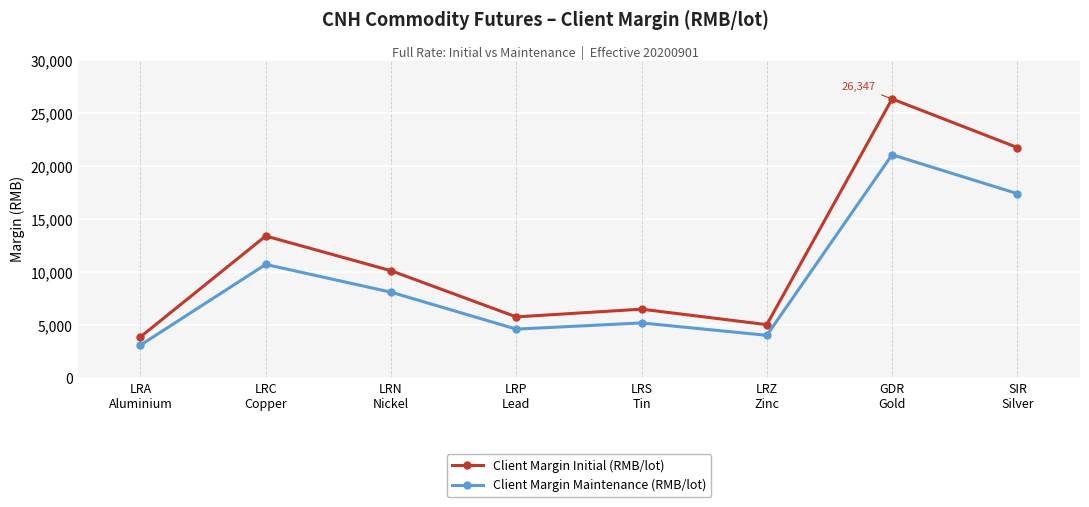

What is the label of the 5th point from the left?

LRS
Tin